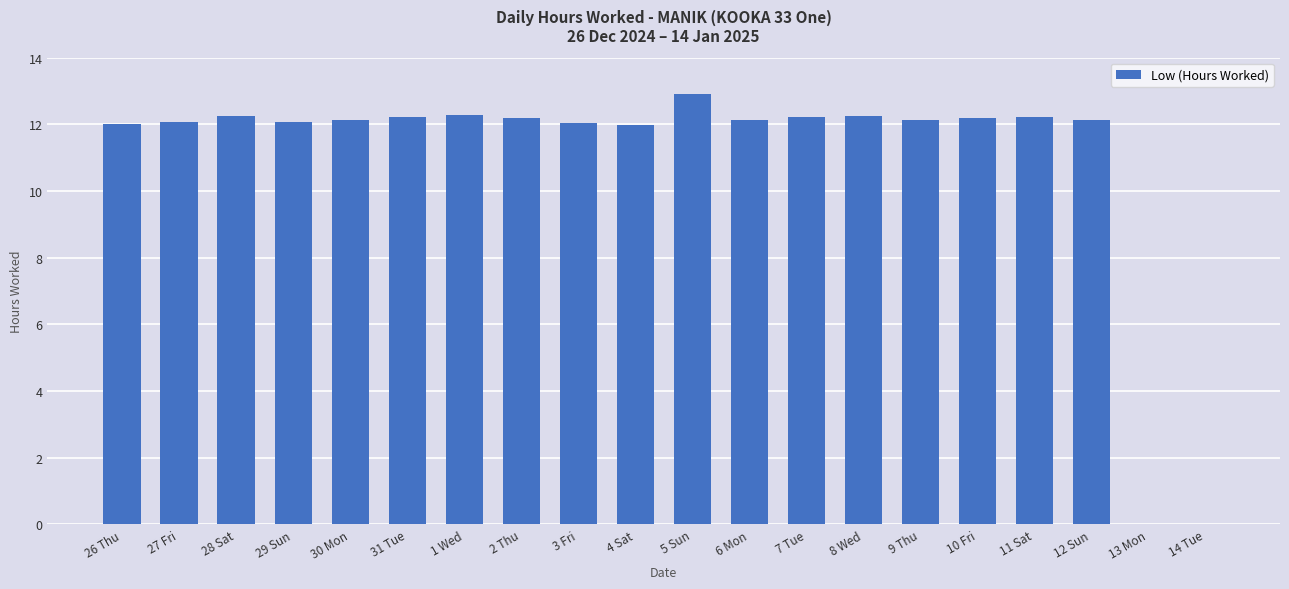

The chart shows a value of 18.4 at 26 Thu. True or false?

False